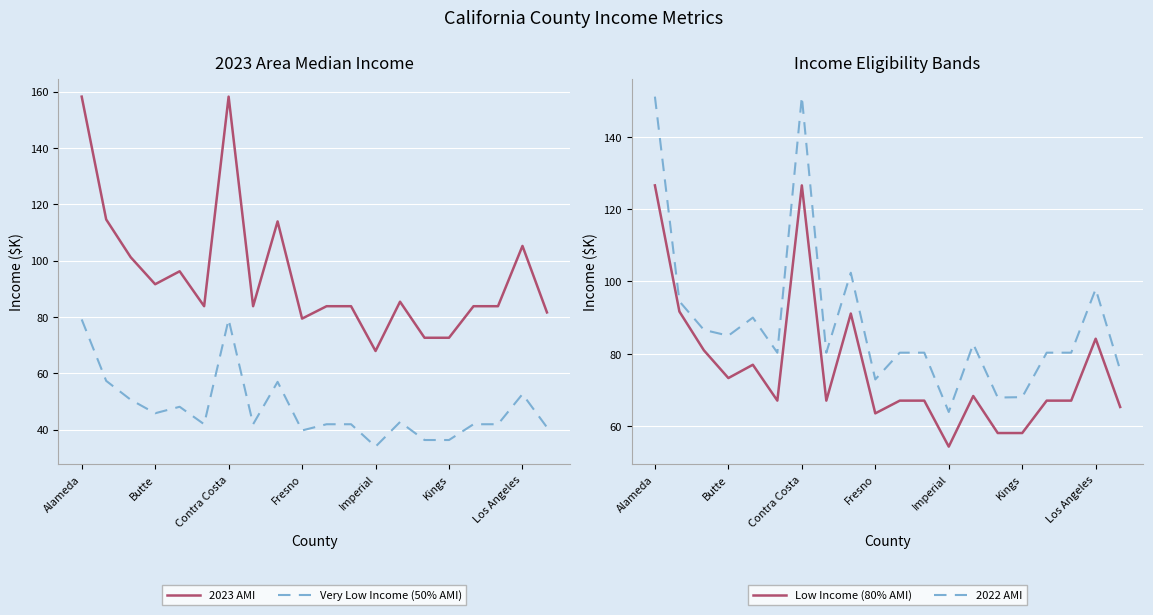

The value of Very Low Income (50% AMI) at Los Angeles is 34.5. True or false?

False